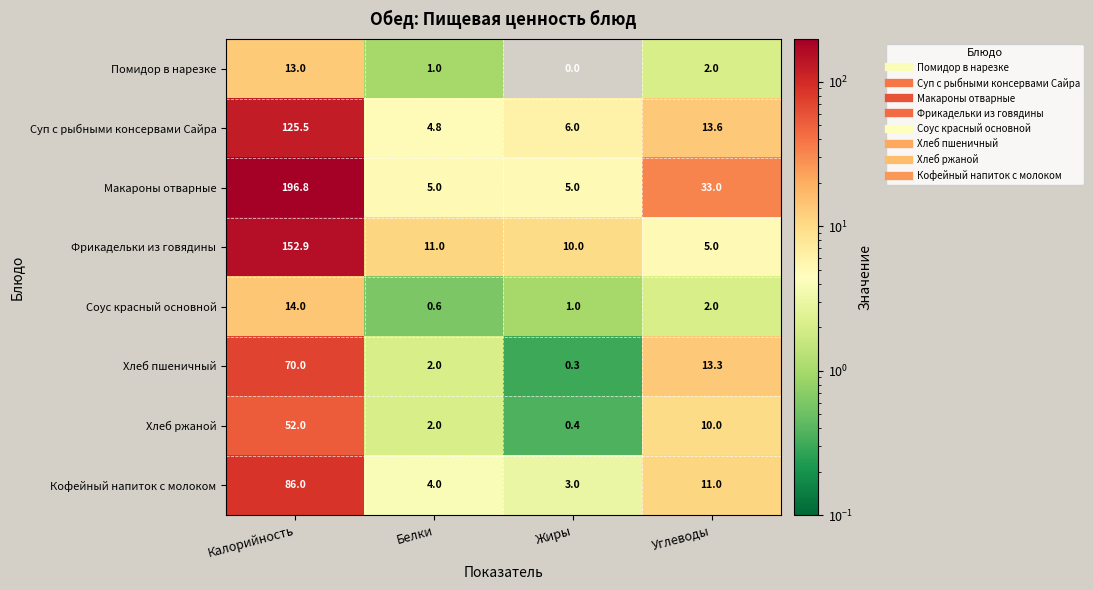

At how many categories does at least one series exceed 174?

1